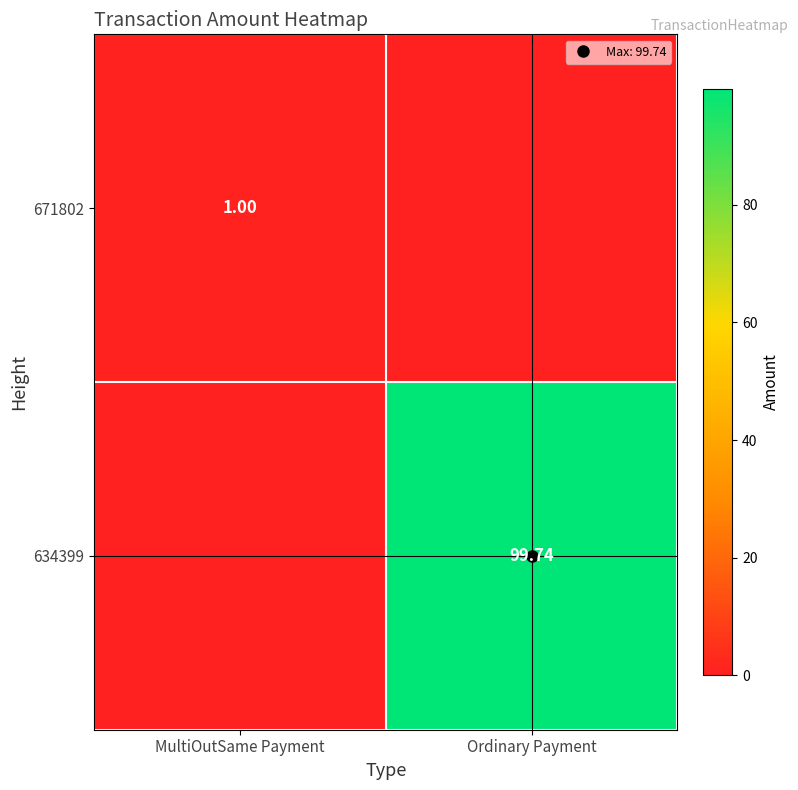

At which label is 671802 closest to 0?

Ordinary Payment